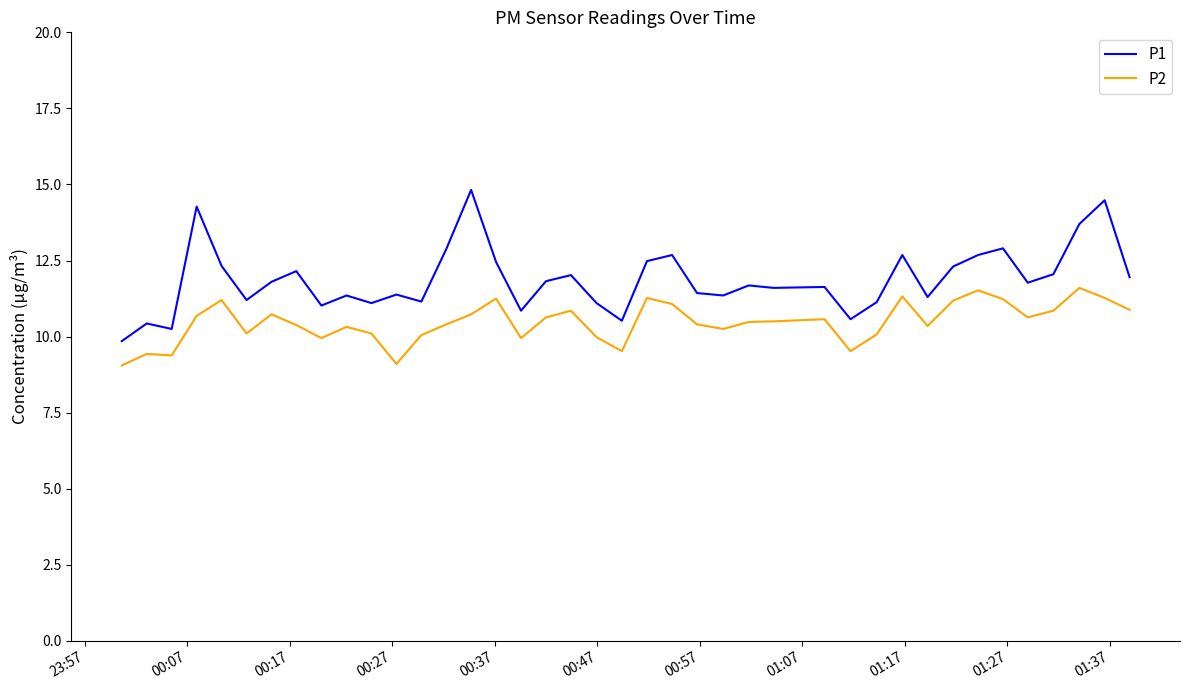

List the series in order of their peak value, highest first.

P1, P2